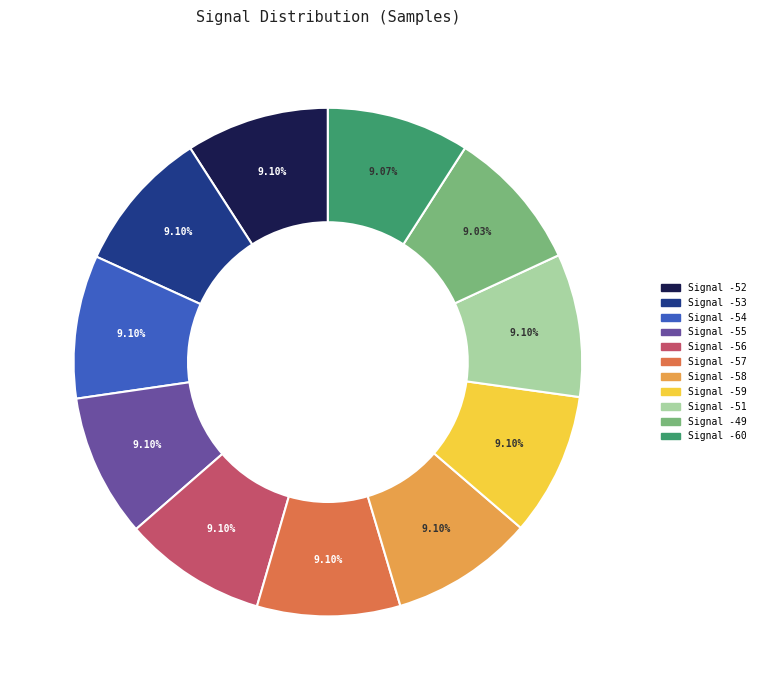

Is there a majority slice in this chart?

No